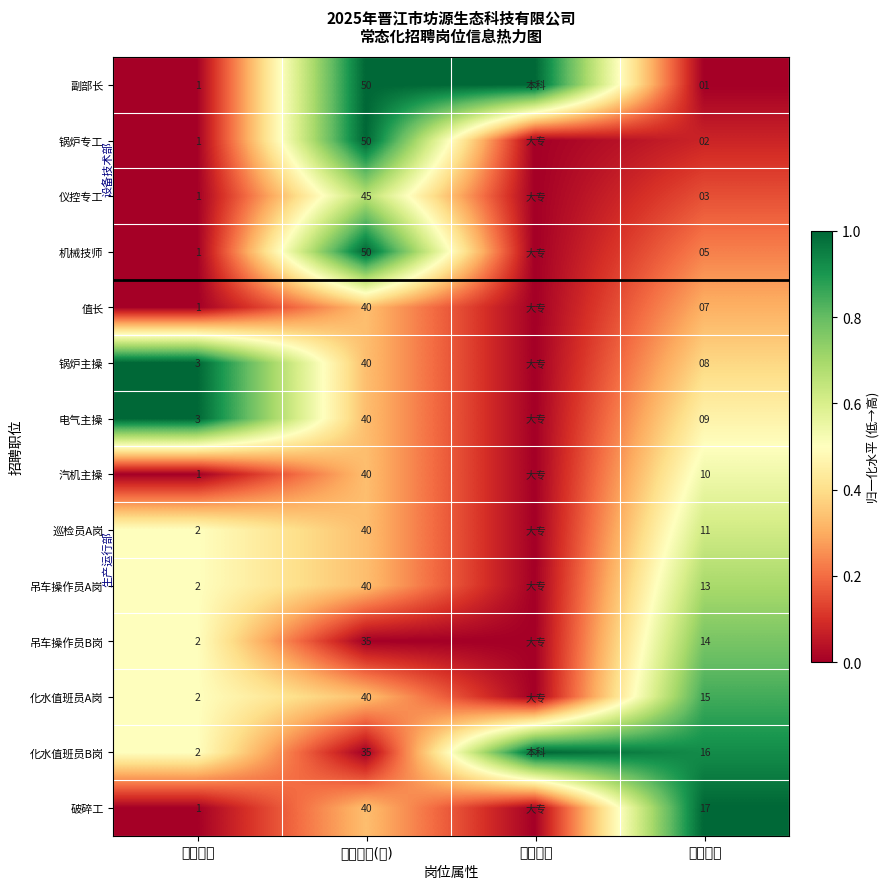

Count the number of data series in this chart.

14